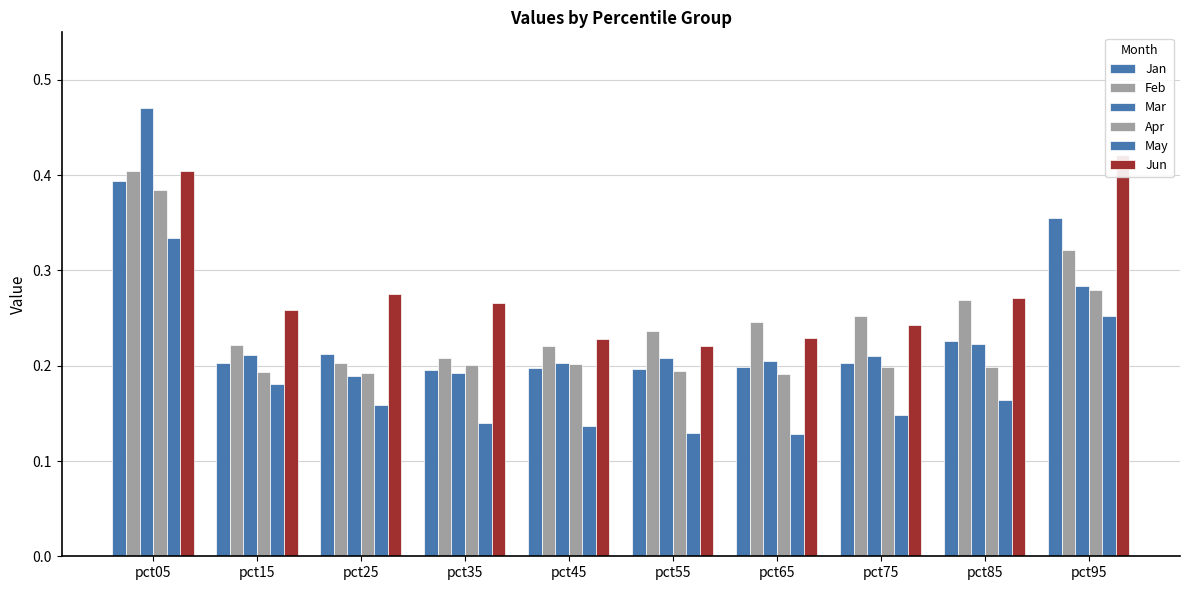

Between pct05 and pct75, which is larger?

pct05